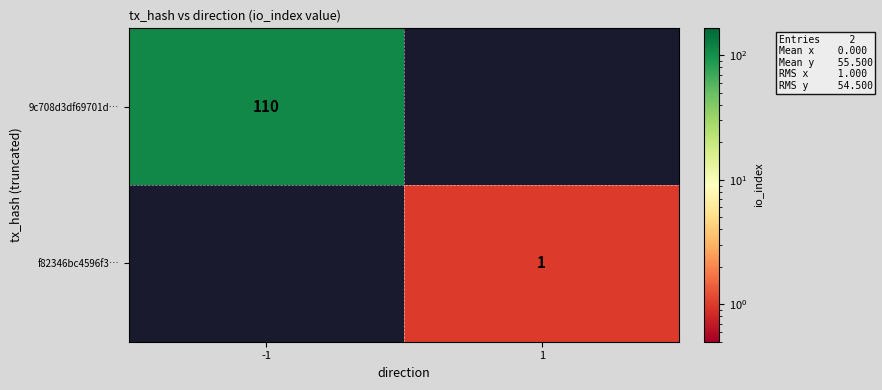

Is the value of f82346bc4596f3… at 1 greater than the value of 9c708d3df69701d… at -1?

No